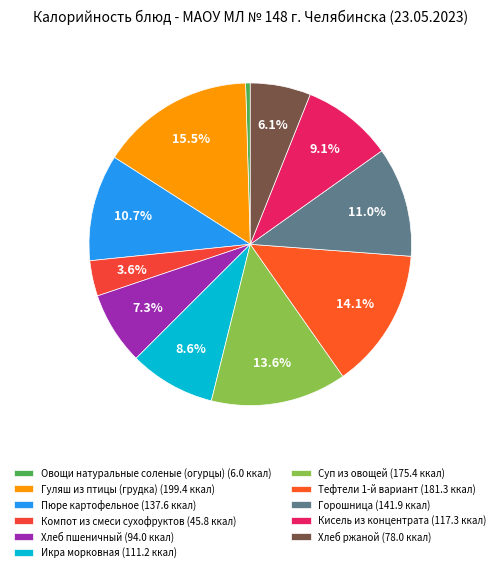

How many segments does this pie chart have?

11